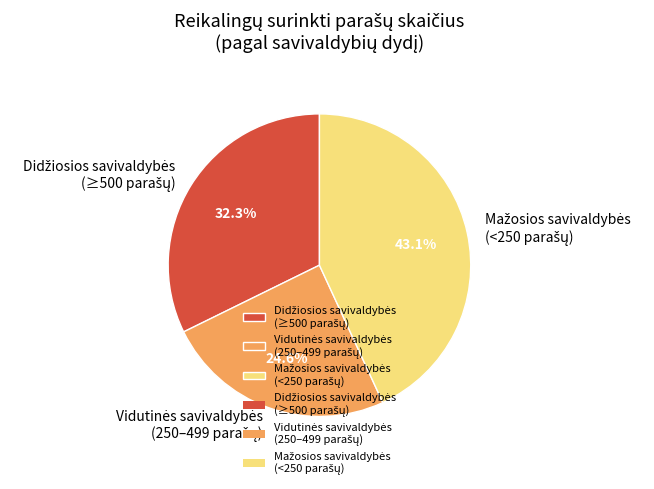

Count the number of slices in the pie.

3